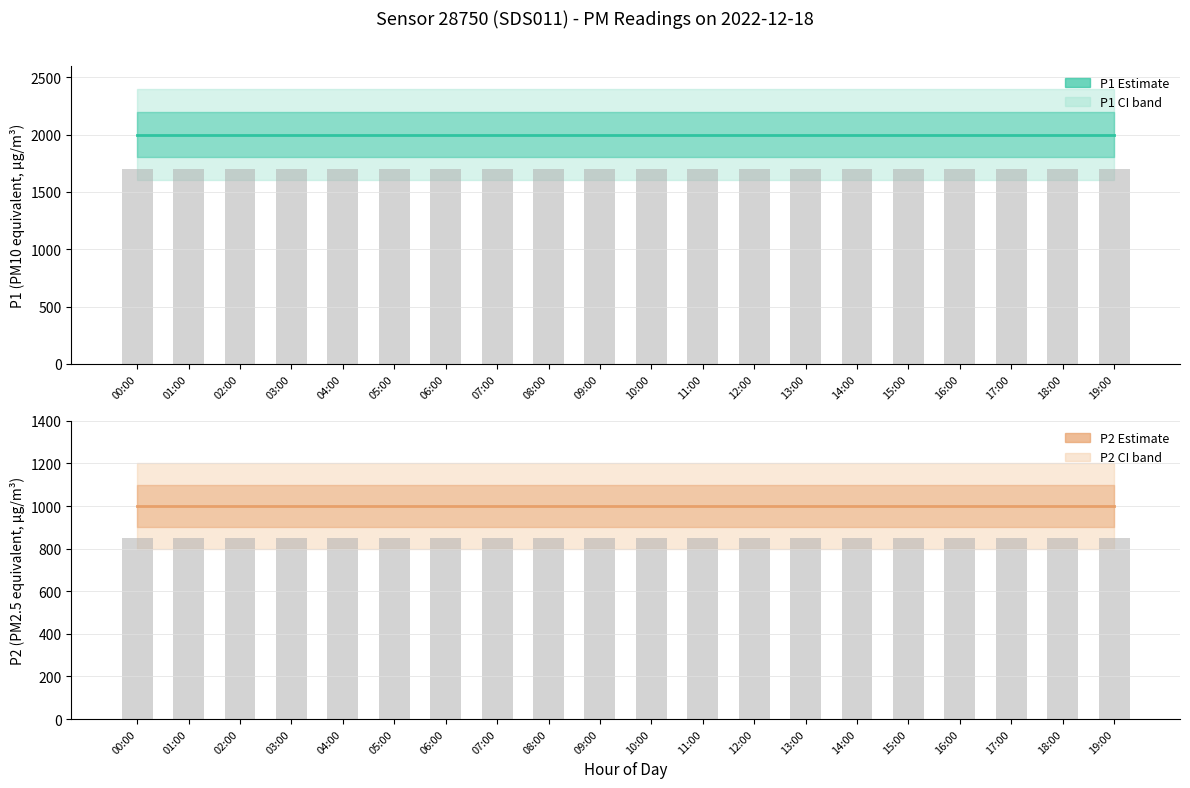

Rank the series at 07:00 from highest to lowest value.

P1, P2